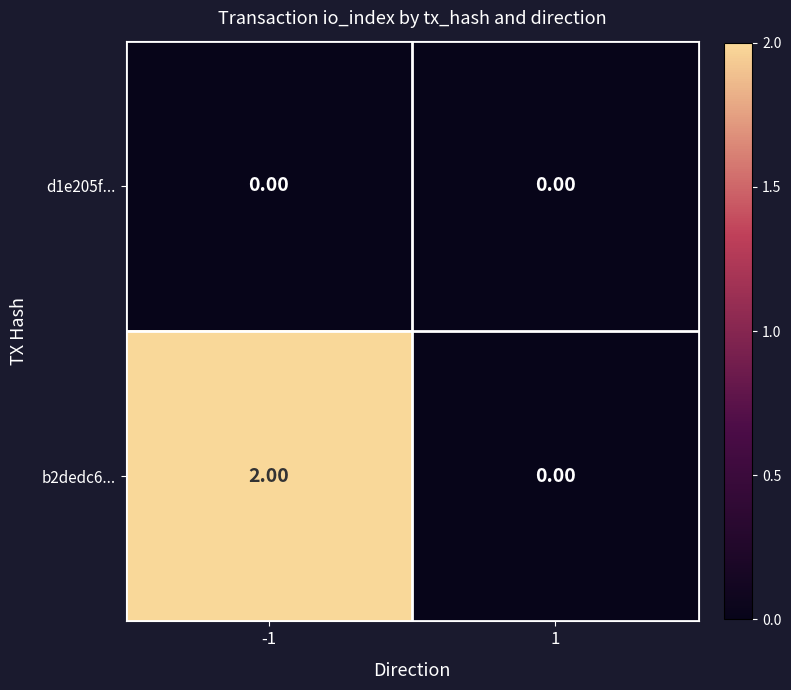

Which series changed the most between -1 and 1?

b2dedc6...